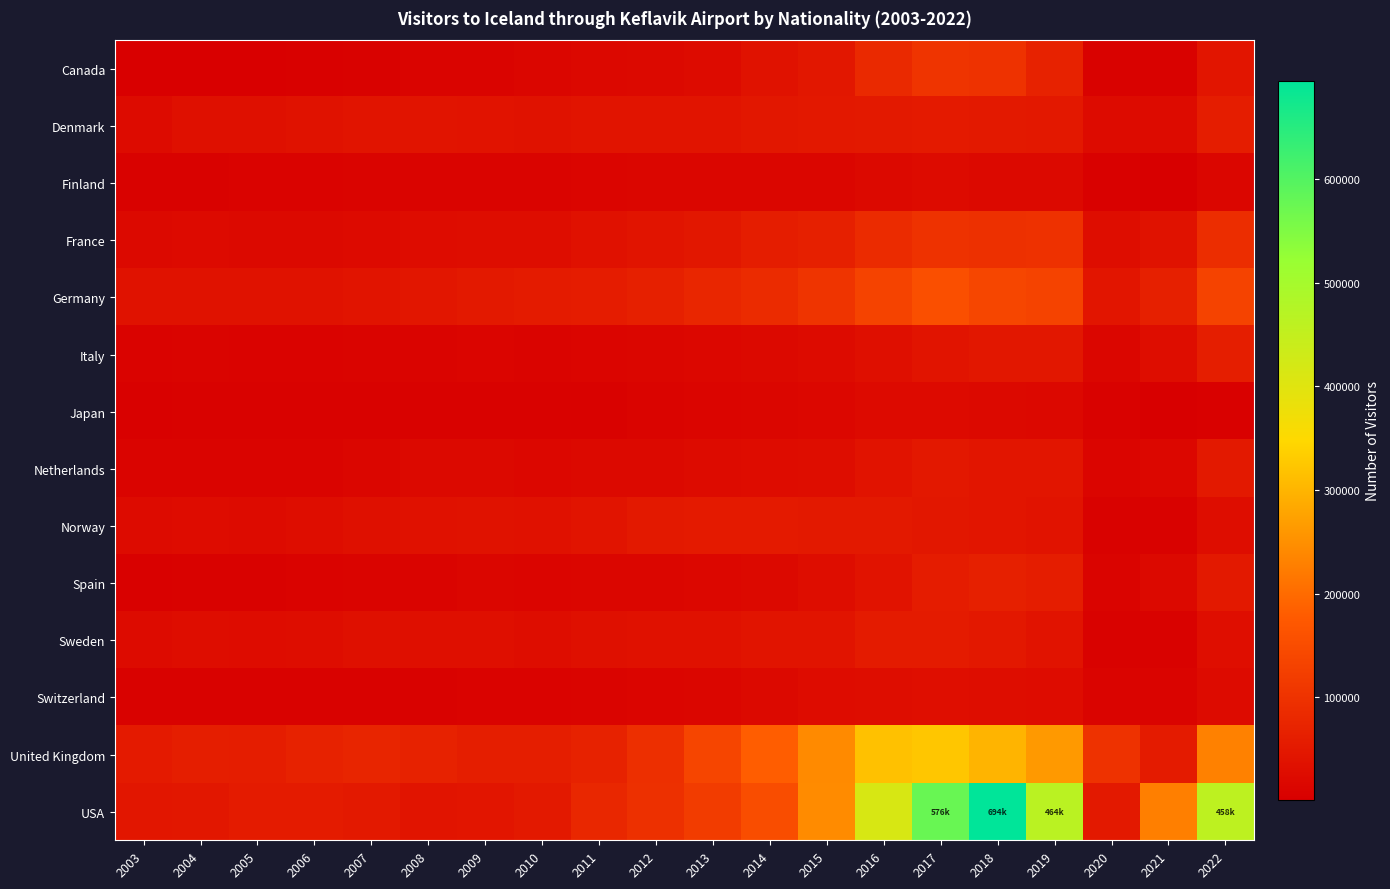

What is the smallest value displayed?

1122